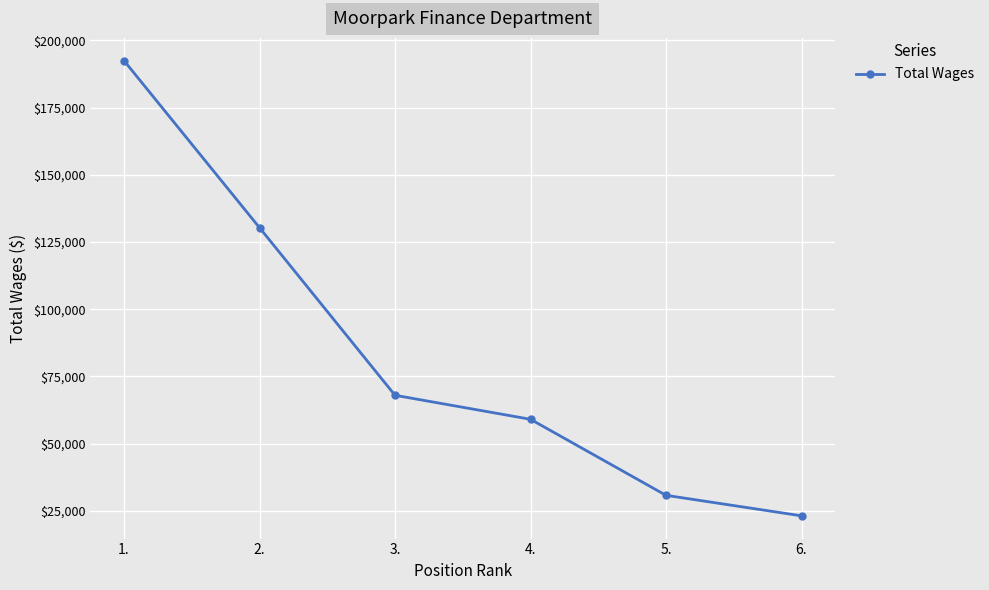

Reading right to left, list all the values displayed in this chart.

23097	30726	59021	67958	130329	192490